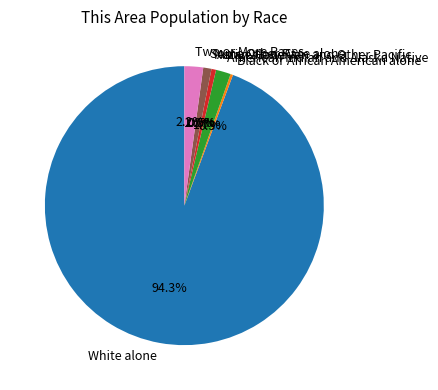

To the nearest percent, what portion does Asian alone represent?

1%